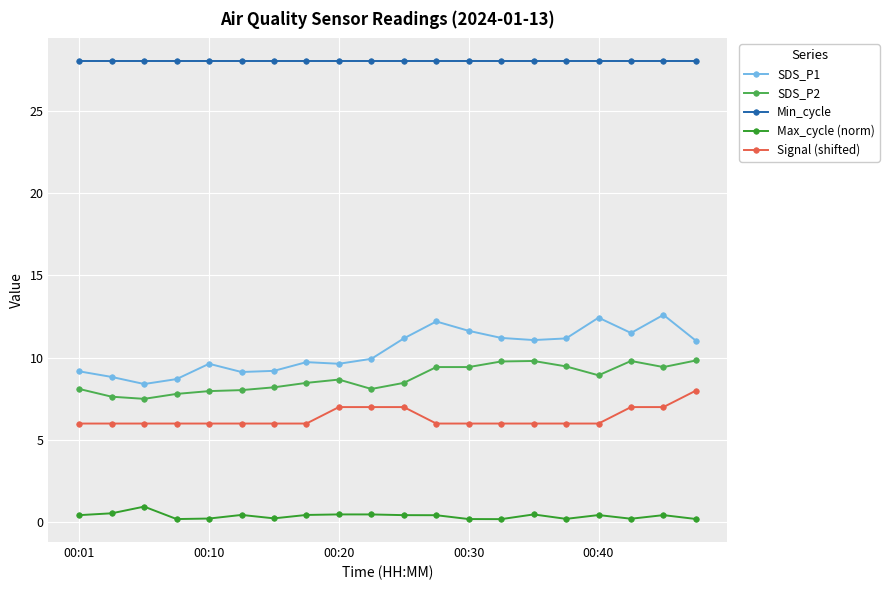

What is the sum of all Max_cycle (norm) values?

7.7